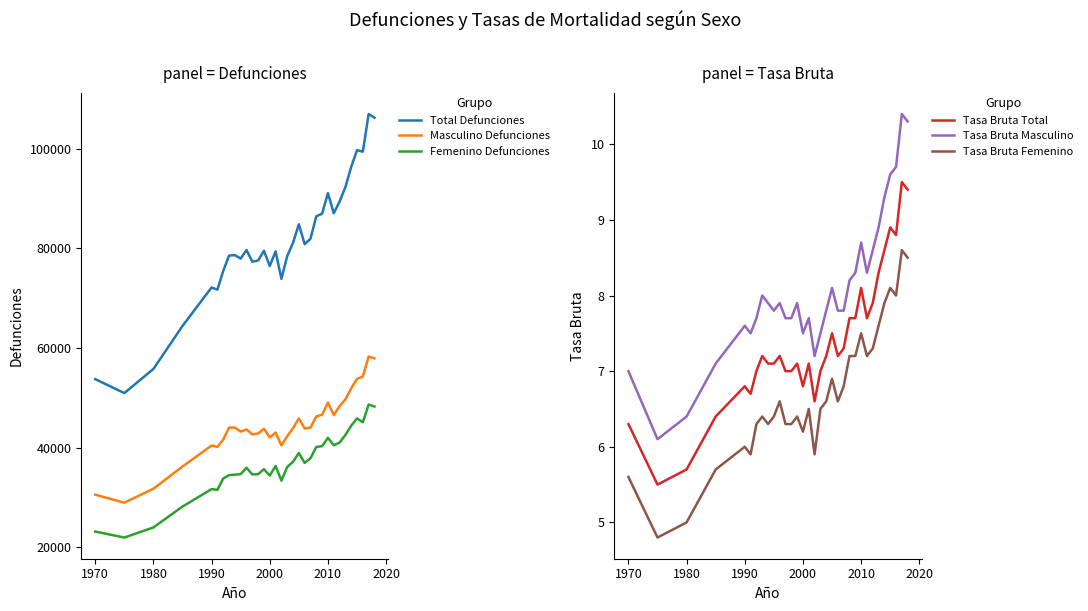

True or false: Total Defunciones and Femenino Defunciones intersect in this chart.

False